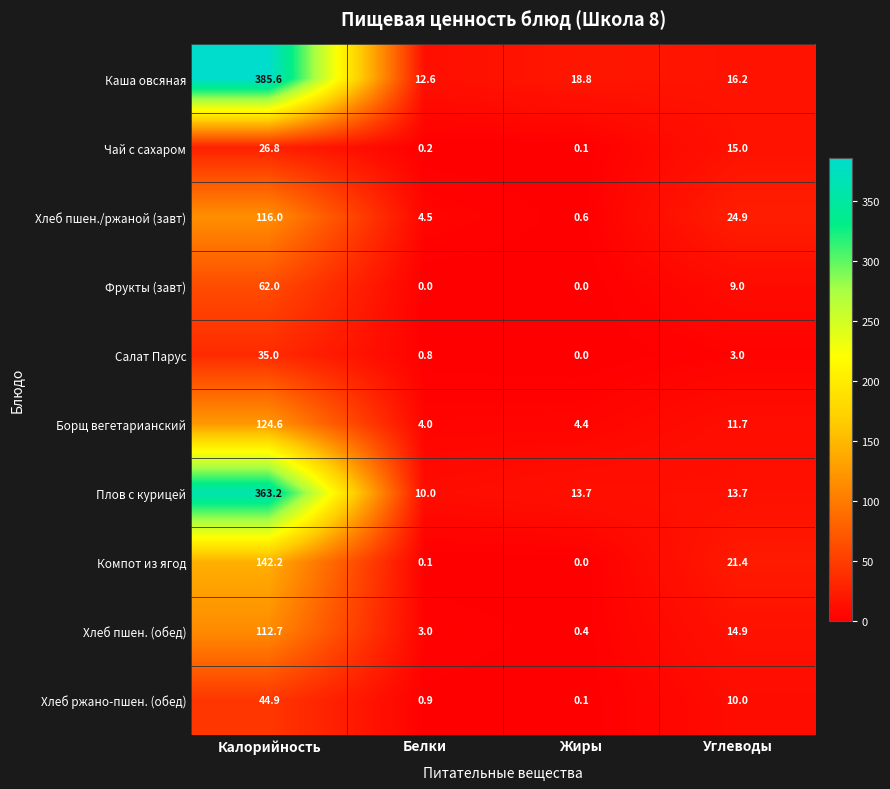

Which series has the widest spread of values?

Каша овсяная